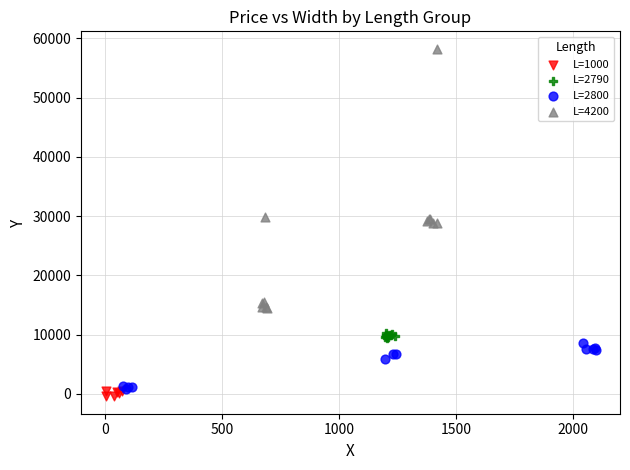

Which series has the largest Y range (max minus min)?

L=4200